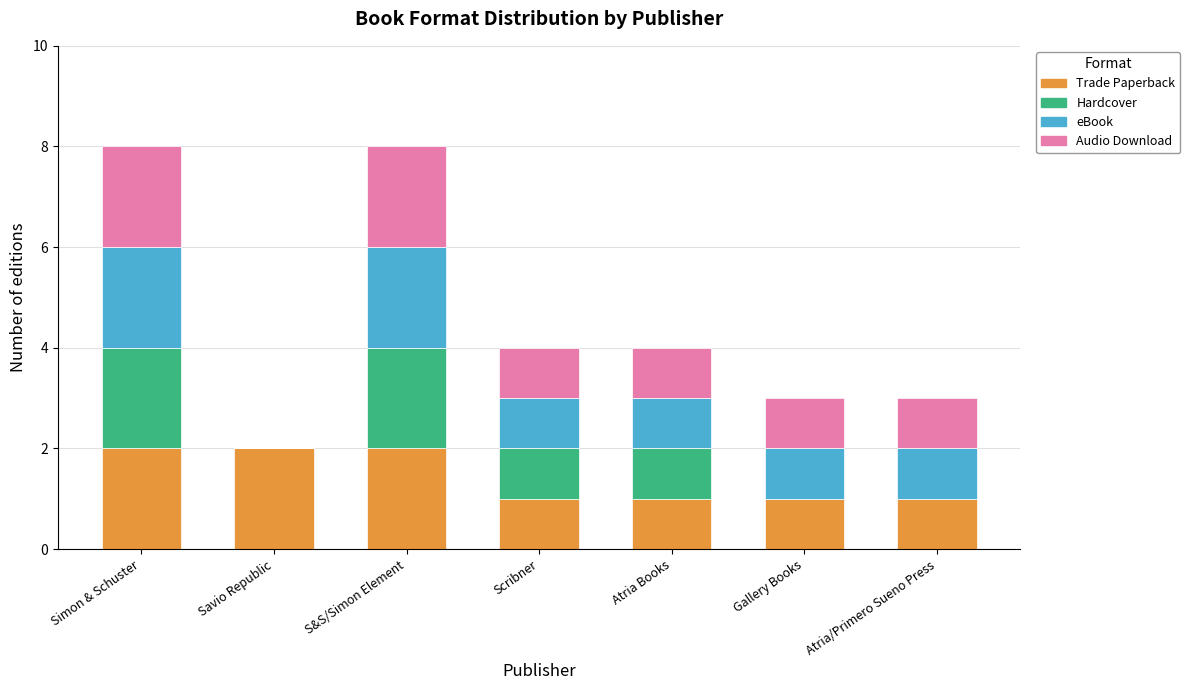

The Trade Paperback series shows 3 at Savio Republic. True or false?

False